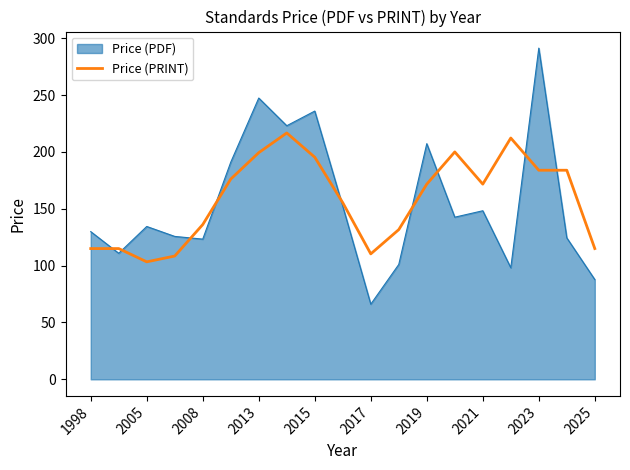

Which series has the widest spread of values?

Price (PDF)